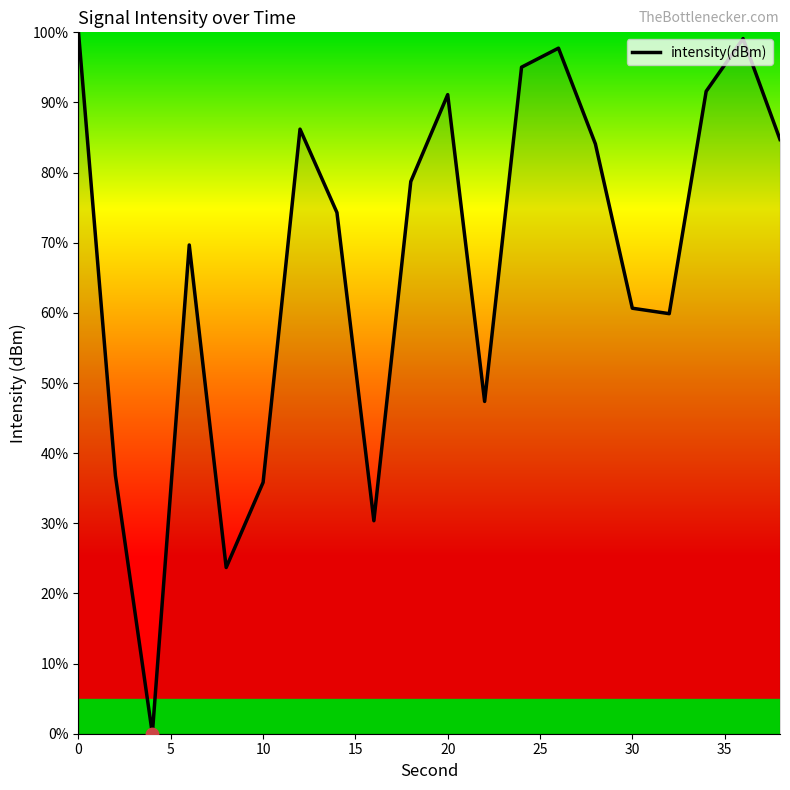

What is the difference between the maximum and minimum values?

100.0